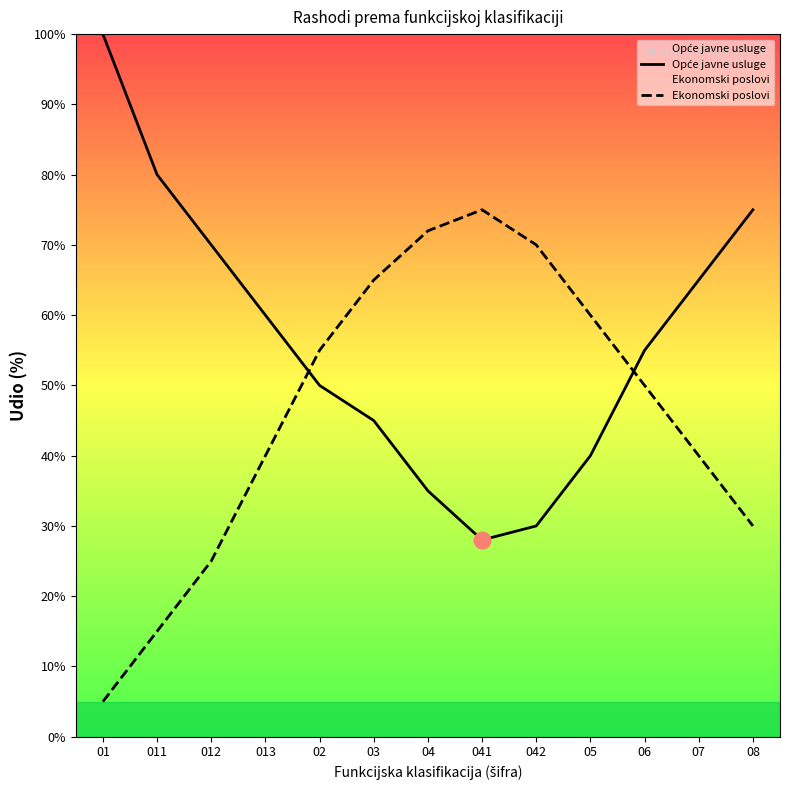

What is the sum of all Opće javne usluge values?

733